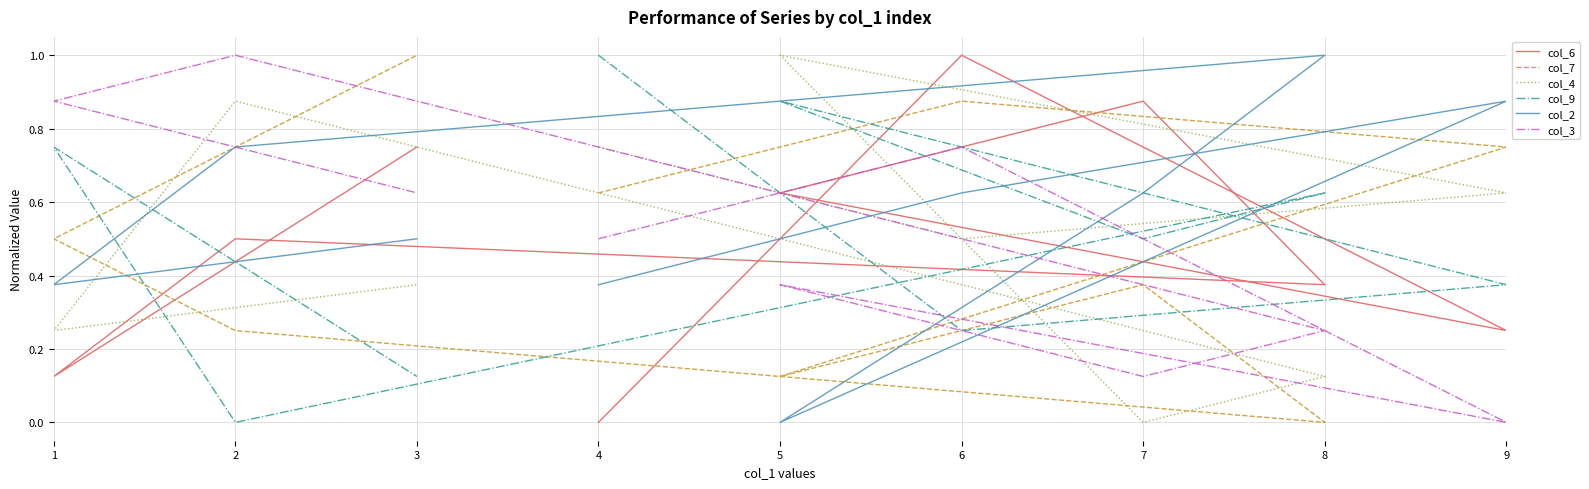

At which category is the sum across all series the highest?

6